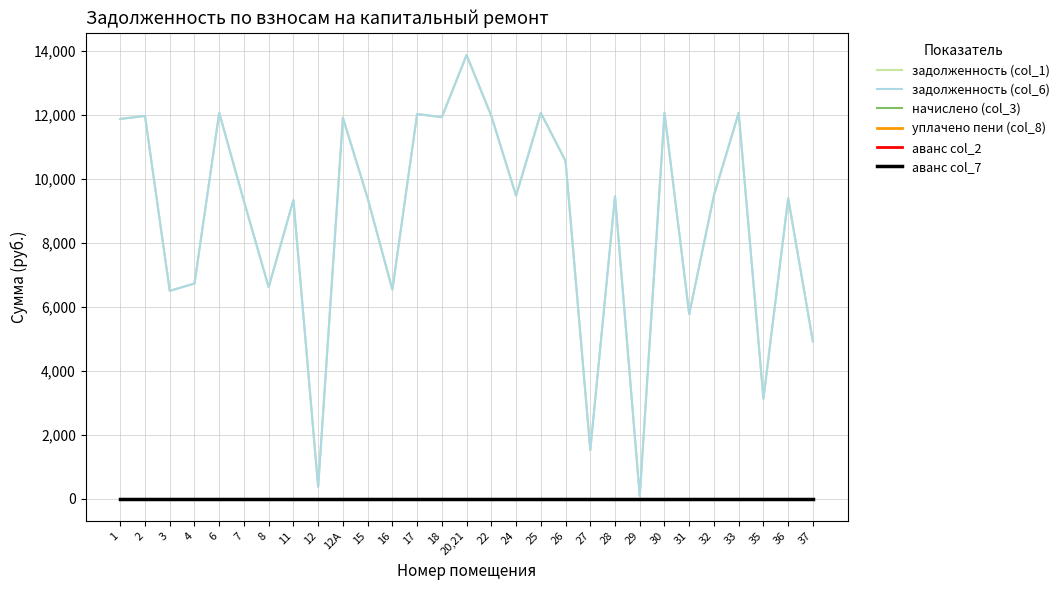

Is this an area chart (filled region under the line)?

No